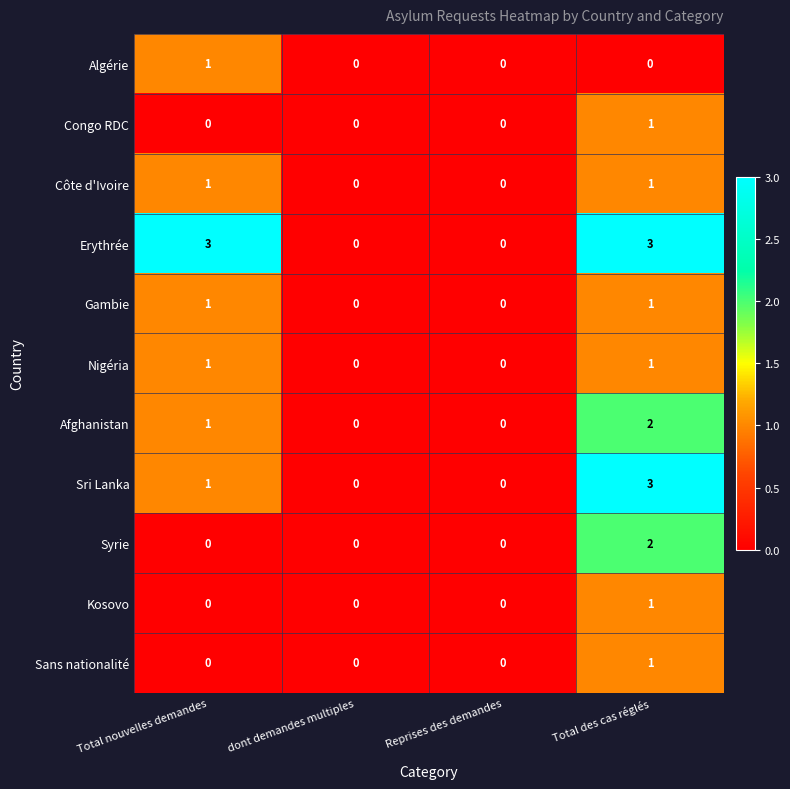

The Nigéria series shows 1 at Total nouvelles demandes. True or false?

True